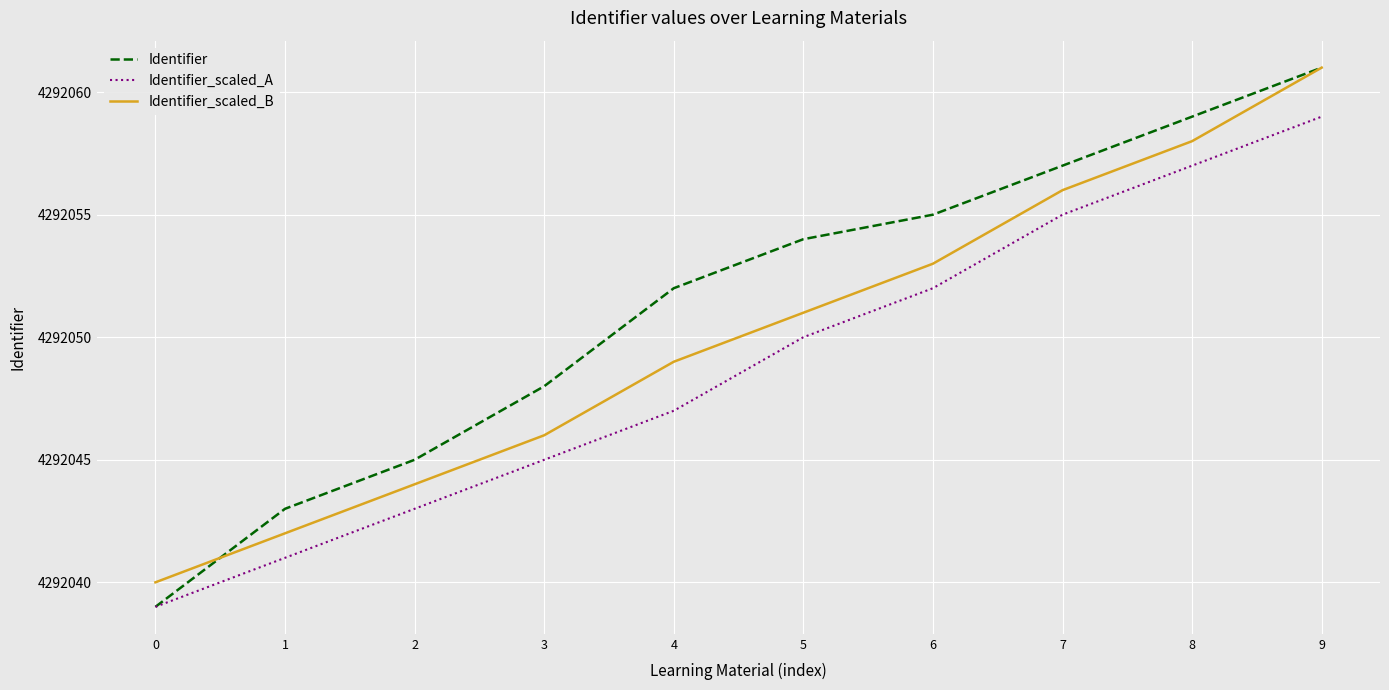

Is it true that Identifier_scaled_A equals 4292050 at 5?

True